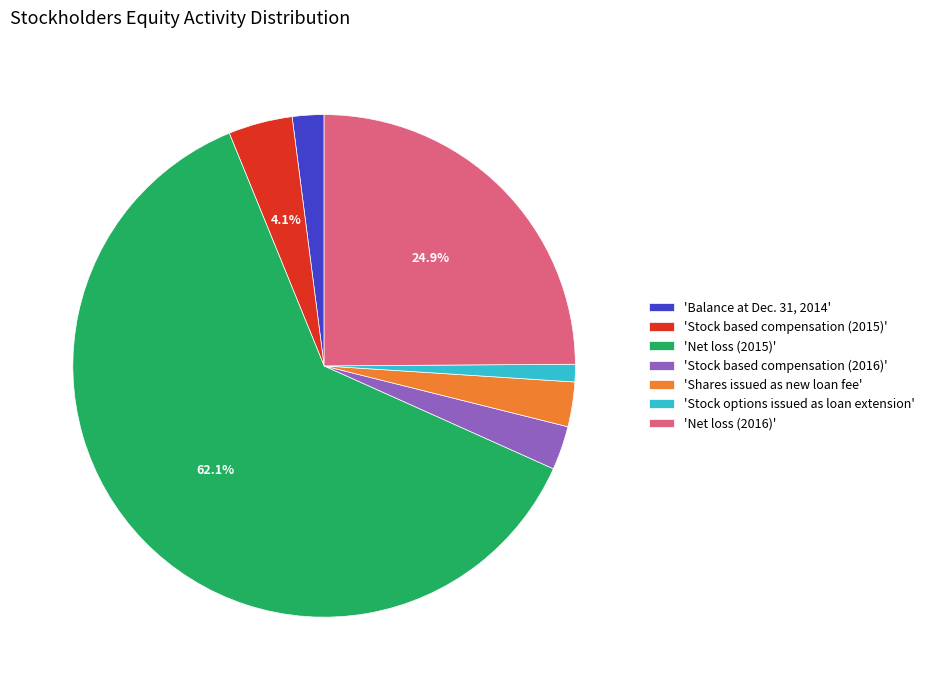

What is the smallest slice in the pie chart?

'Stock options issued as loan extension'